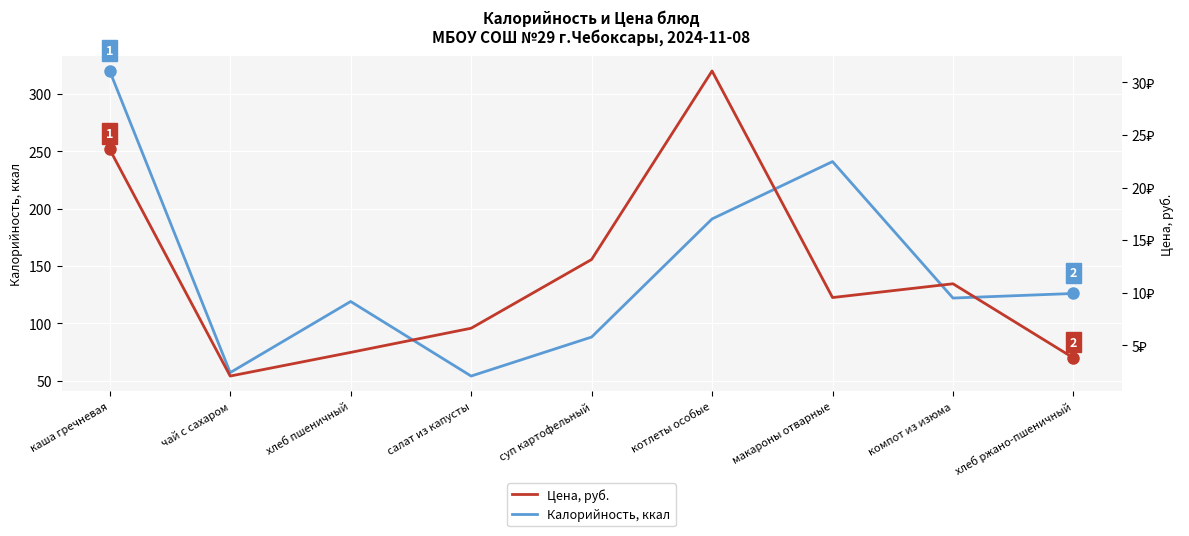

What is the value of the Калорийность, ккал point at the 6th from the left?

191.0